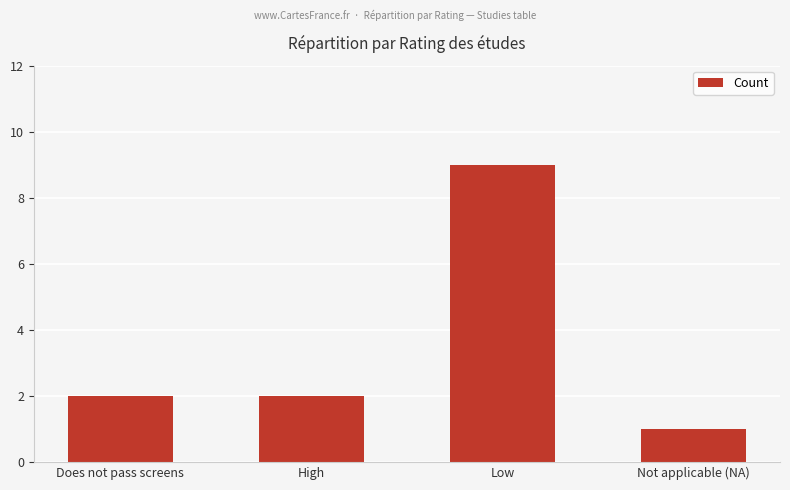

True or false: the data shows 14 at Low.

False